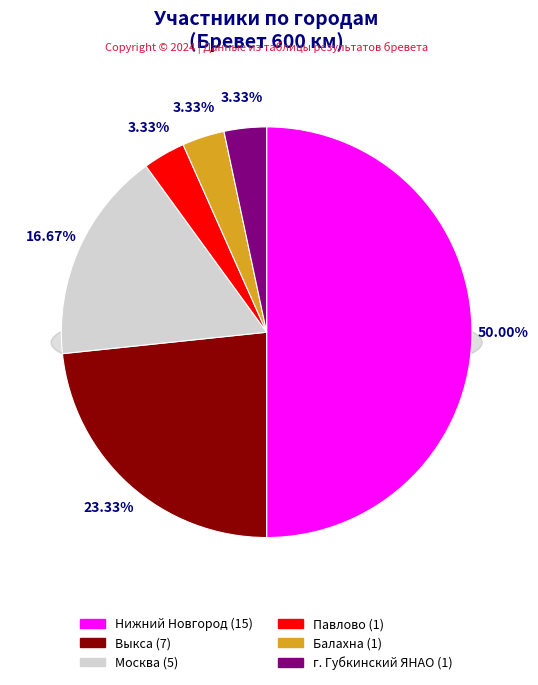

How many segments does this pie chart have?

6